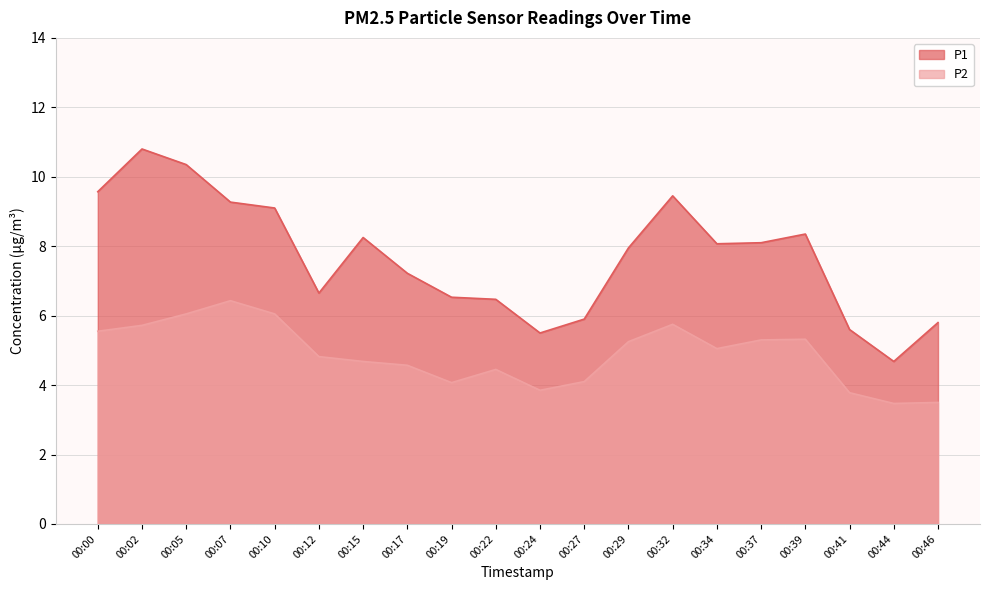

Rank the series by their average value, from lowest to highest.

P2, P1